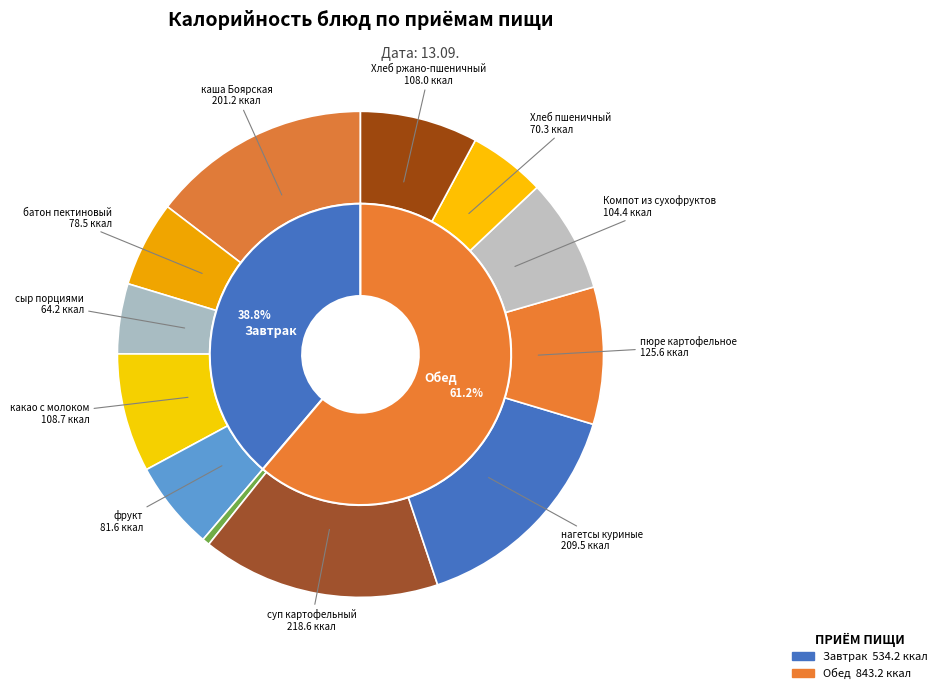

Which slice is the smallest?

огурец свежий